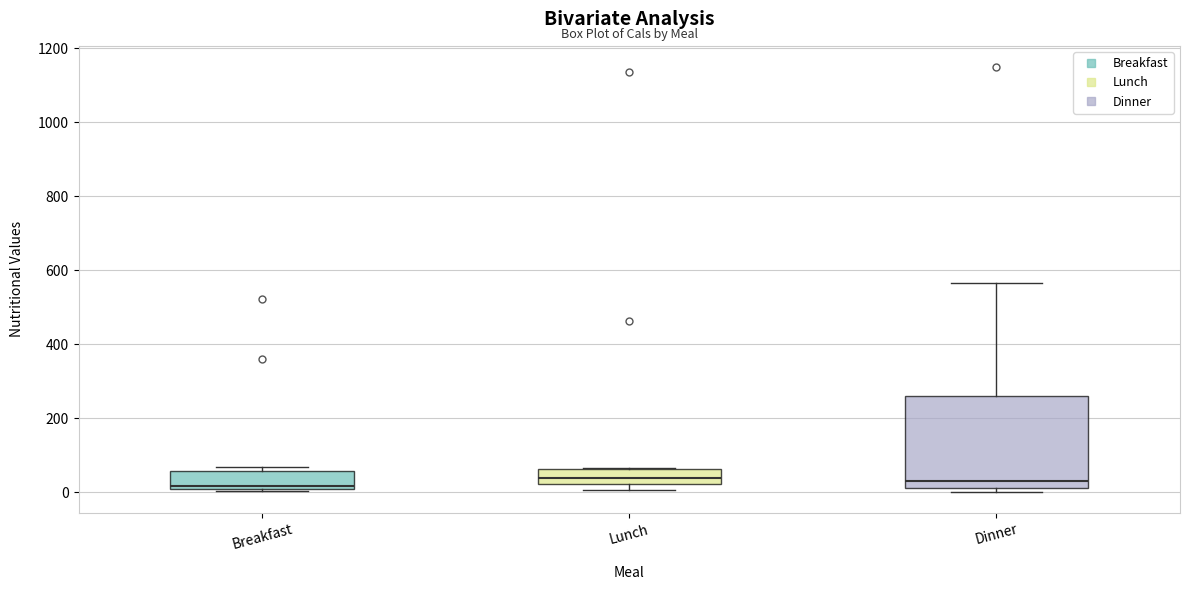

Comparing the boxes themselves (not the whiskers), which one is the tallest?

Dinner